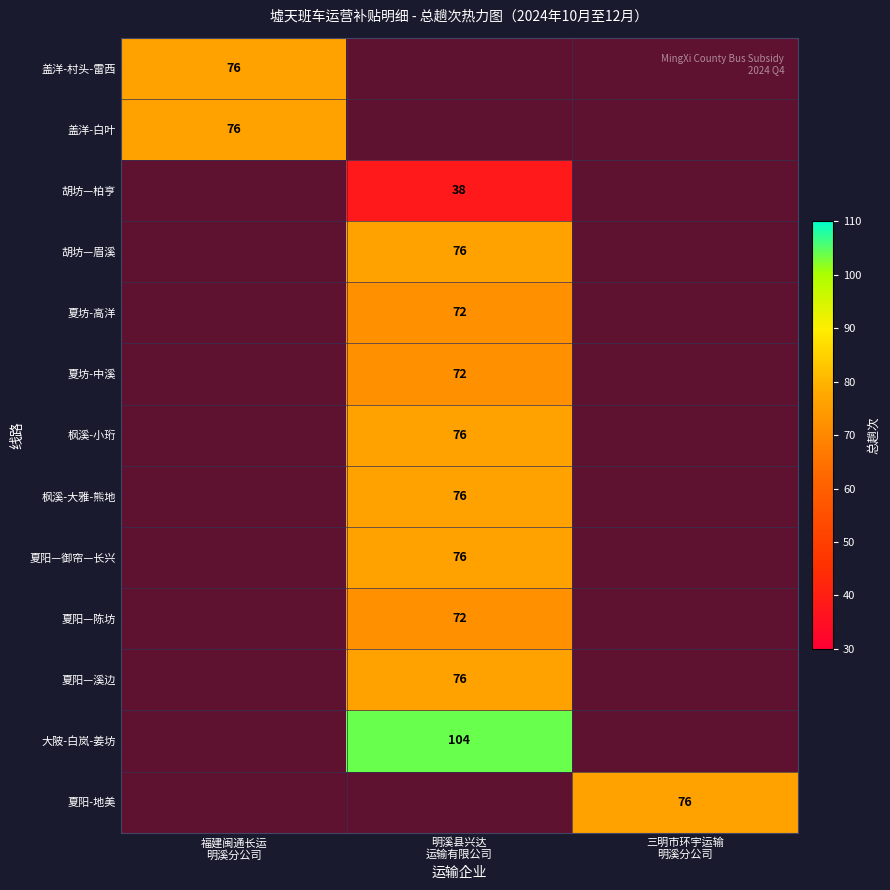

At how many categories does at least one series exceed 98?

1